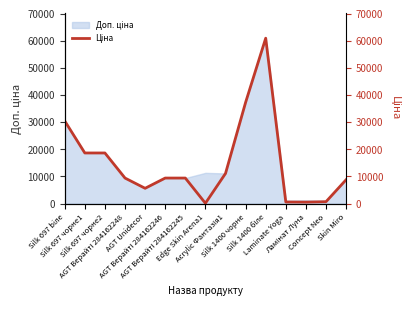

Where is the data nearest to the value 30569?

Silk 697 biле